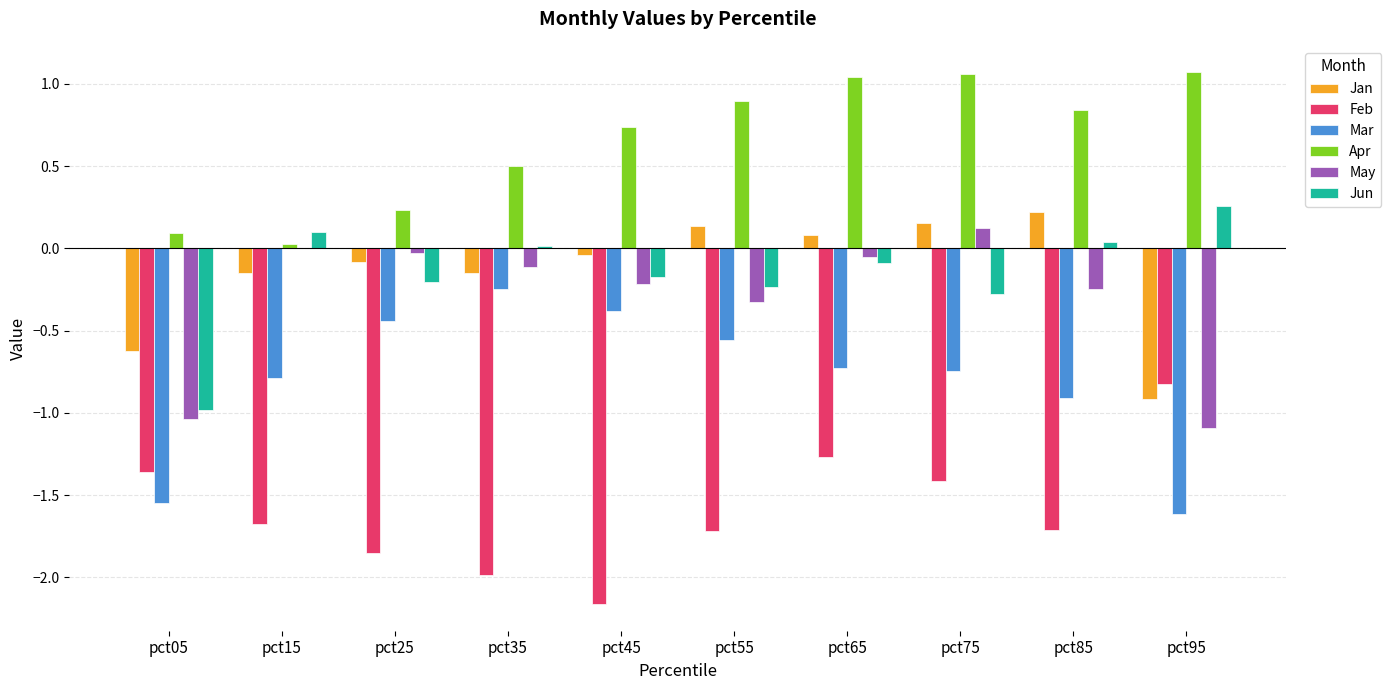

What is the highest value of the Feb series?

-0.8